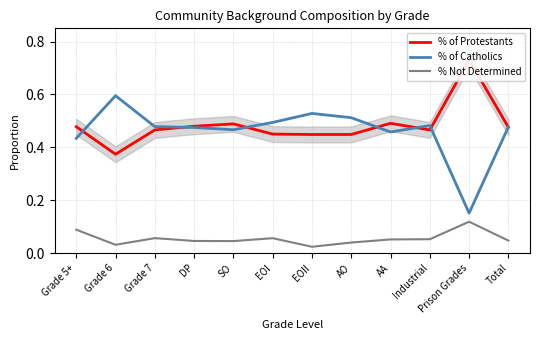

At which category does % of Catholics reach its first local valley?

SO